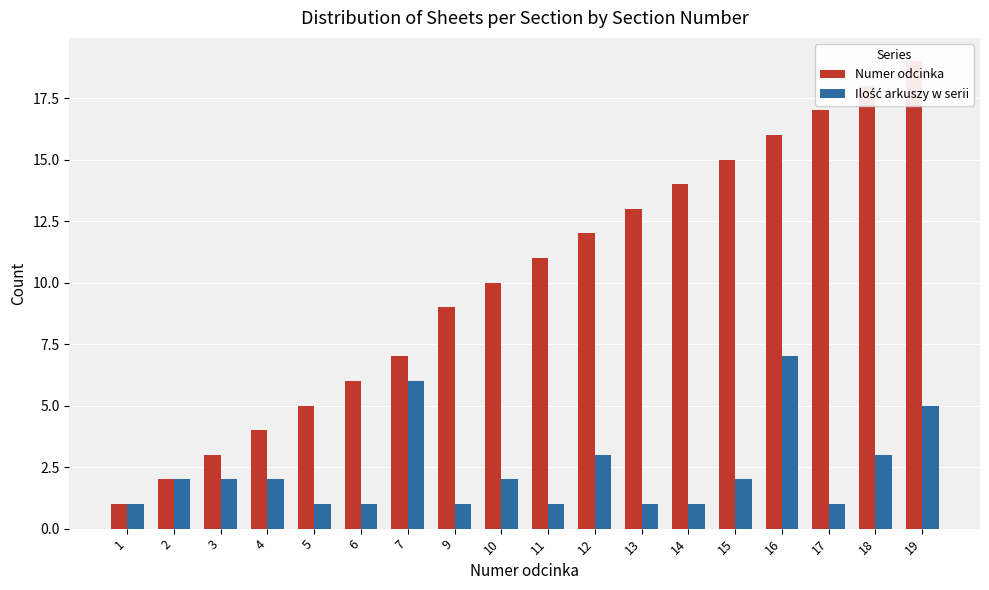

What is the difference between the second highest and minimum values in the Numer odcinka series?

17